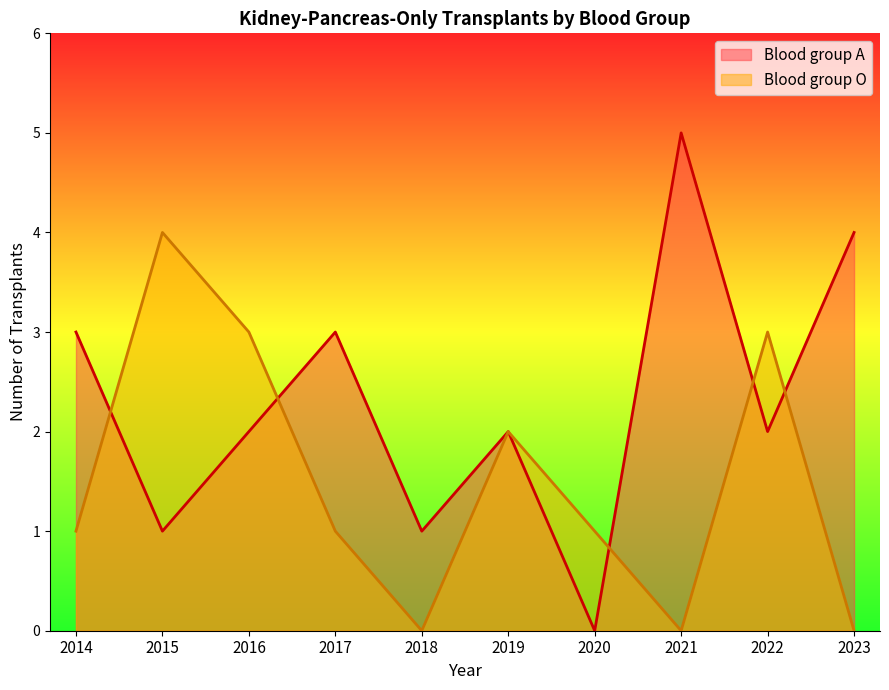

At how many categories does at least one series exceed 0?

10